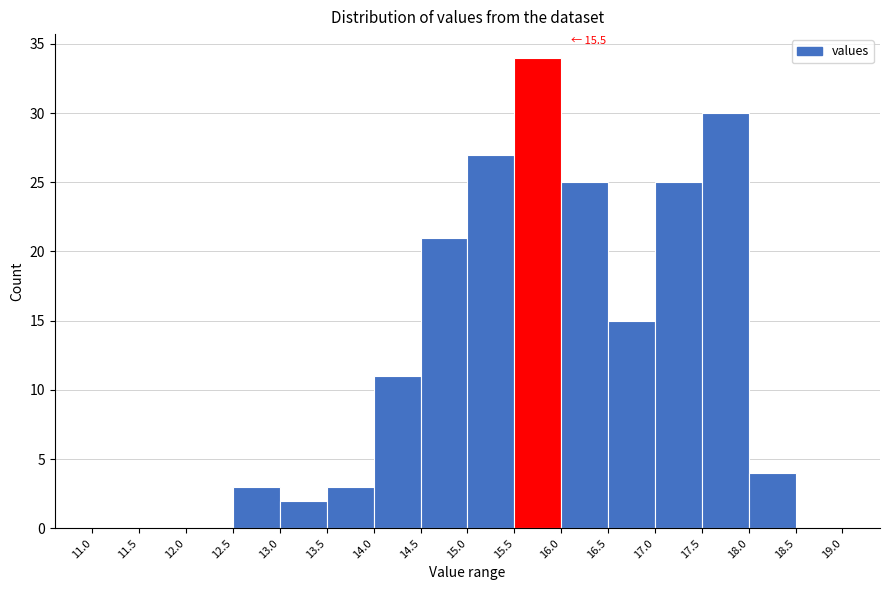

Over which range of the x-axis is the bar tallest?

15.5 to 16.0